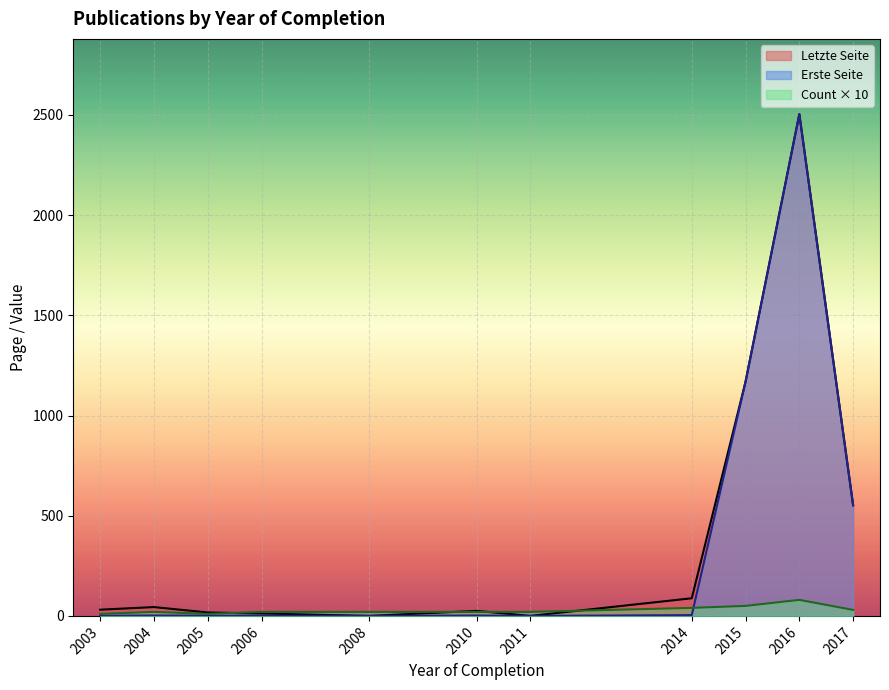

True or false: Letzte Seite and Erste Seite cross at least once.

False